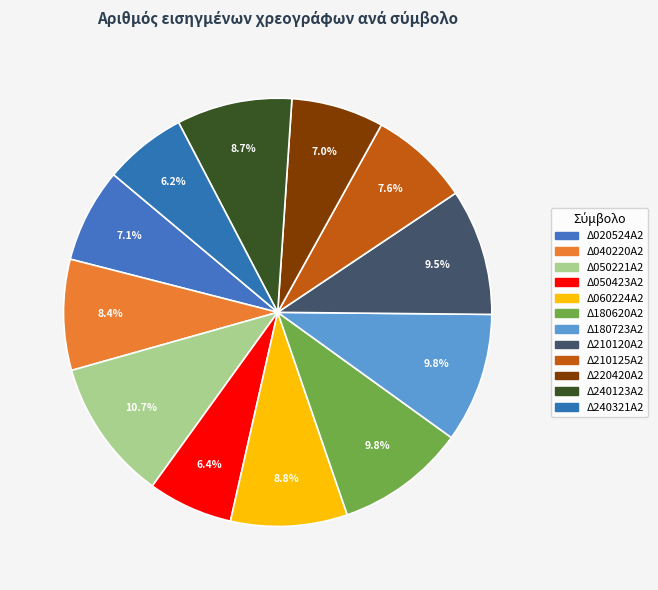

Count the number of slices in the pie.

12